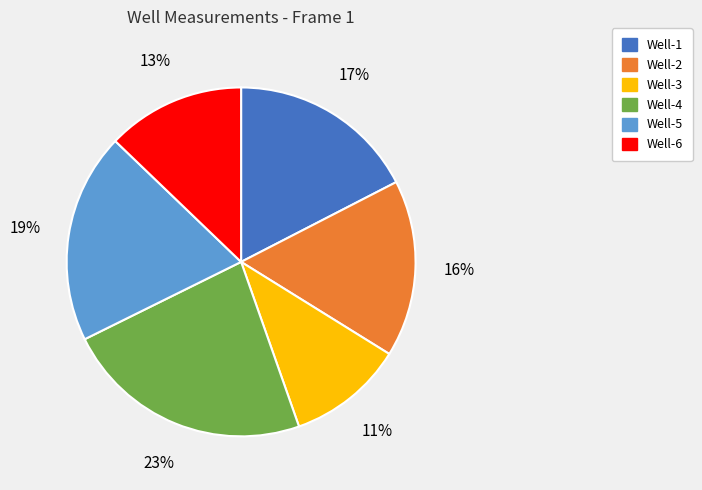

How many slices are in this pie chart?

6